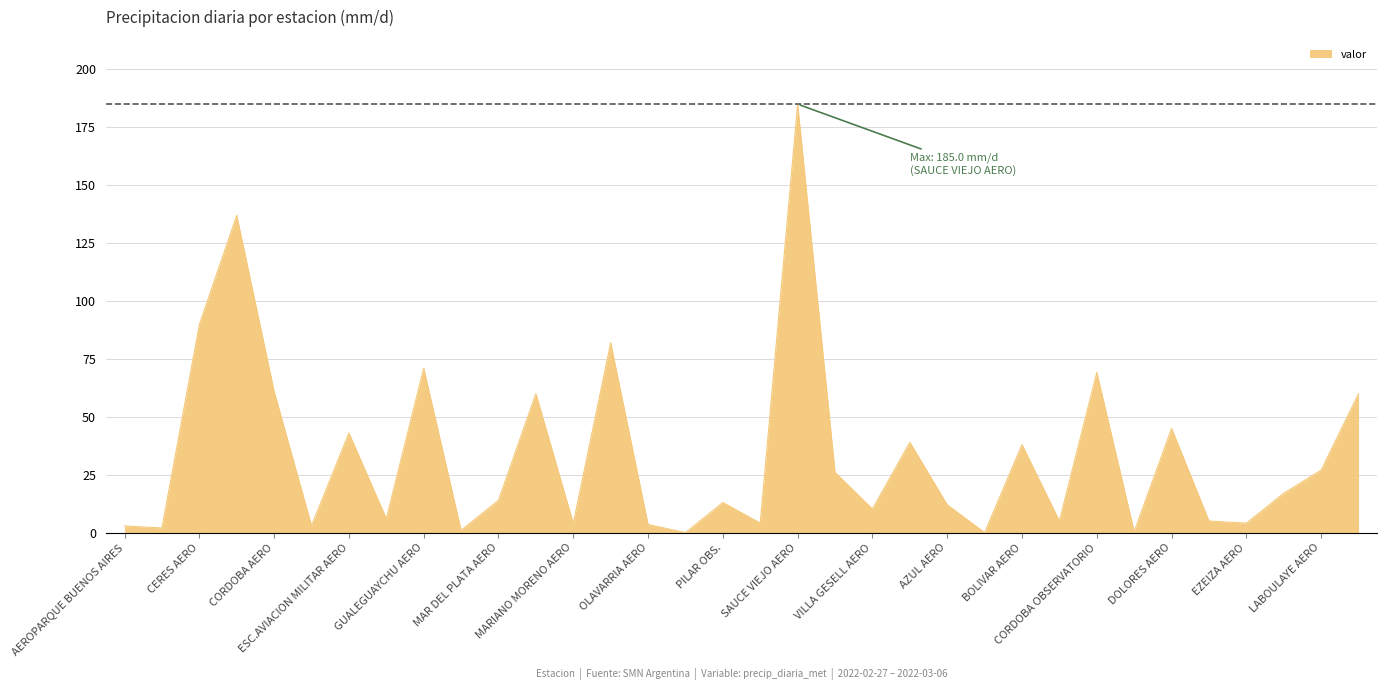

What is the difference between the maximum and minimum values?

185.0